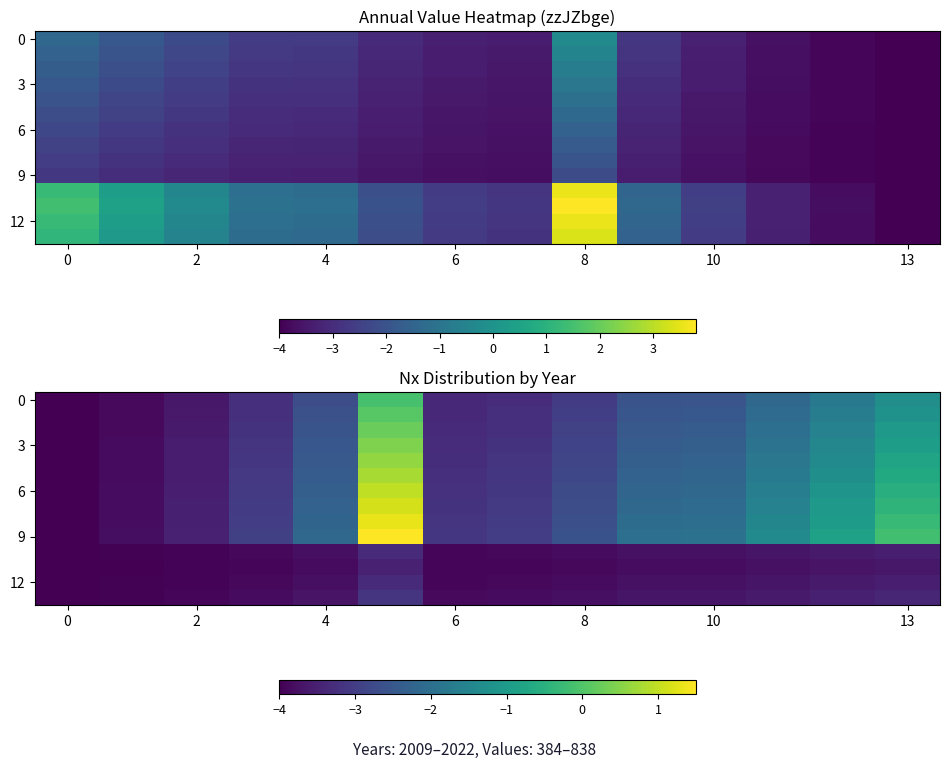

At how many categories does at least one series exceed 0?

1